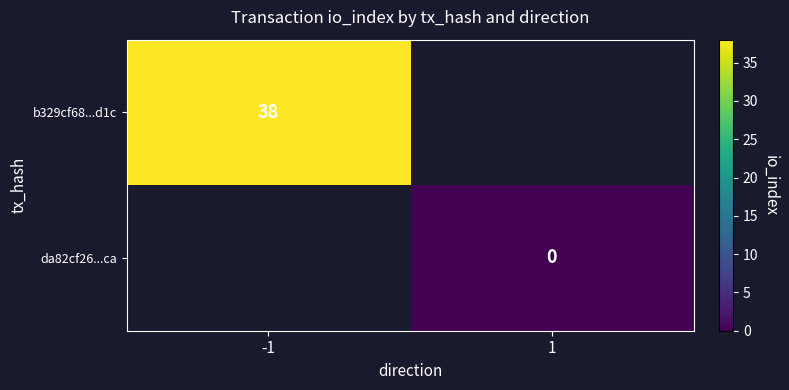

Is it true that b329cf68...d1c equals 38 at -1?

True